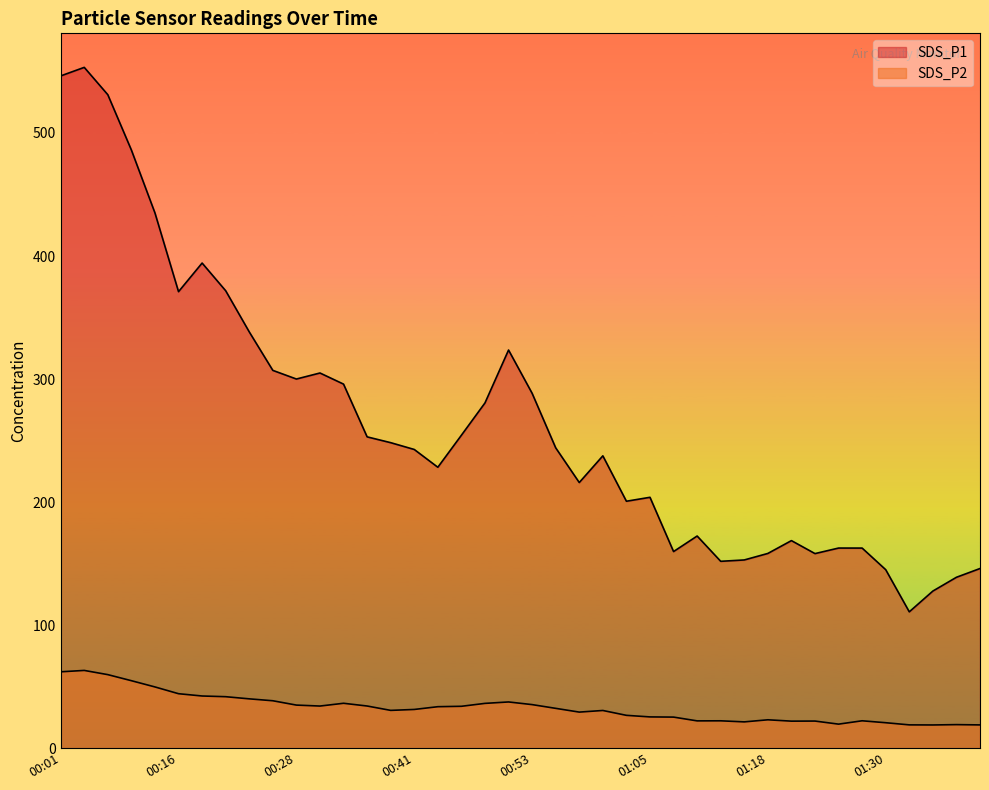

Which series has the largest range (max minus min)?

SDS_P1